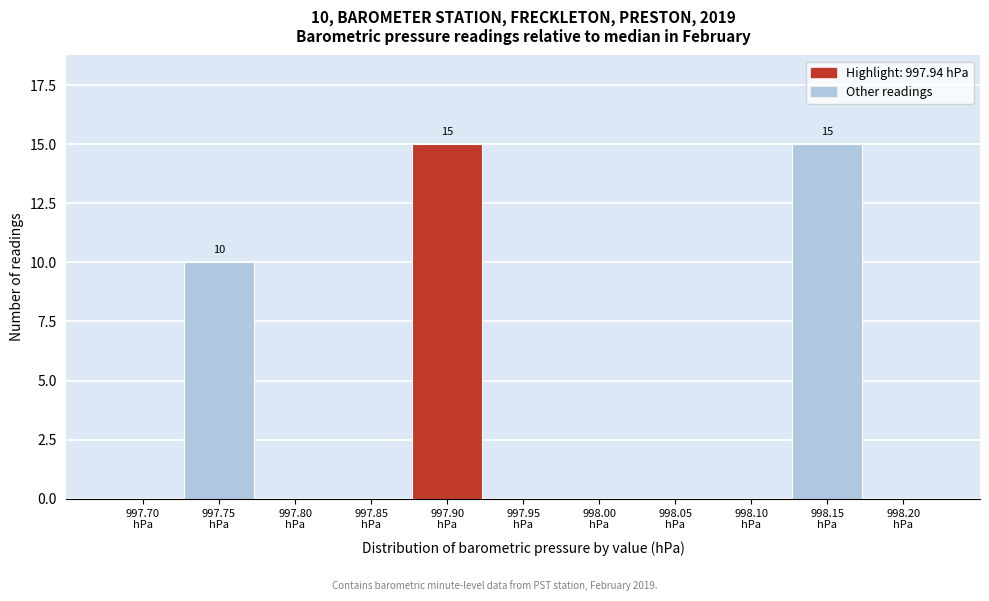

What is the maximum value shown in the chart?

15